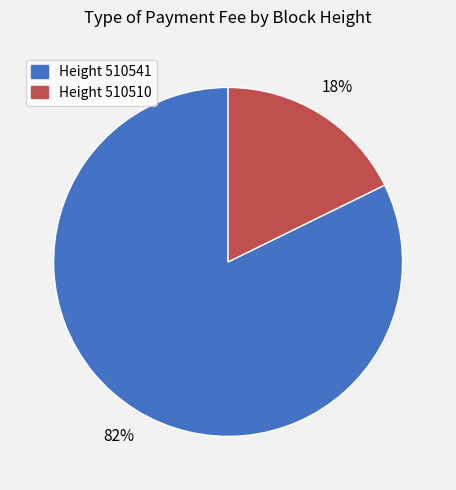

Which category has the biggest portion of the pie?

Height 510541